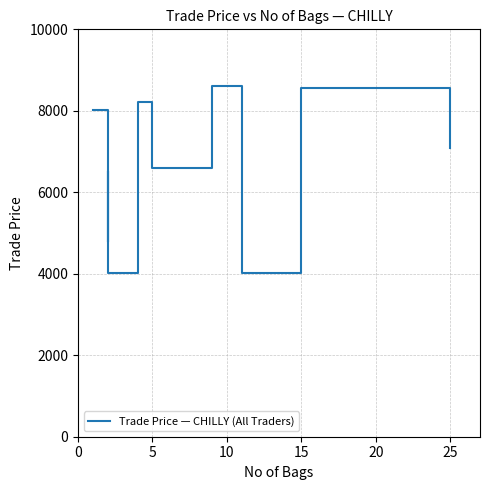

At which category does the chart reach its minimum across all series?

15